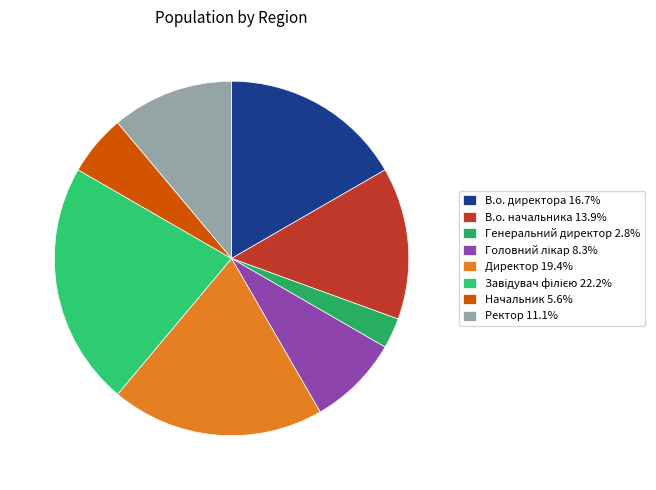

Combined, do В.о. директора and В.о. начальника account for over 50%?

No